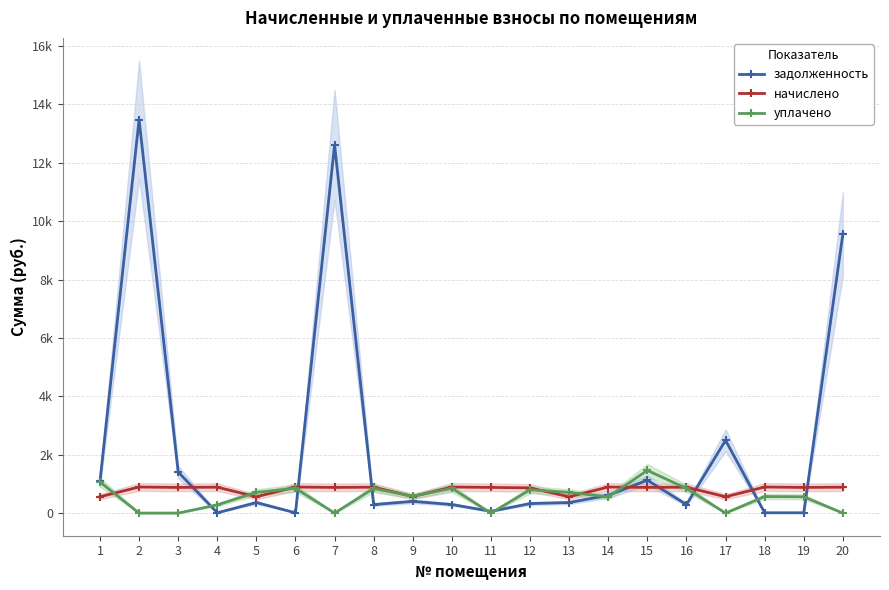

Reading left to right, what are all the values shown in this chart?

задолженность: 1084.4	13482.0	1406.2	10.4	361.9	10.5	12617.6	292.3	401.3	294.0	60.3	326.2	361.9	609.0	1127.1	292.3	2493.8	10.5	10.3	9559.4
начислено: 559.6	893.0	879.4	887.9	559.6	893.0	879.4	887.9	568.1	893.0	879.4	864.1	559.6	893.0	879.4	887.9	559.6	893.0	879.4	887.9
уплачено: 1066.0	0.0	0.0	281.9	710.6	850.5	0.0	845.6	575.0	850.5	0.0	799.1	710.6	557.2	1461.7	845.6	0.0	567.0	558.4	0.0